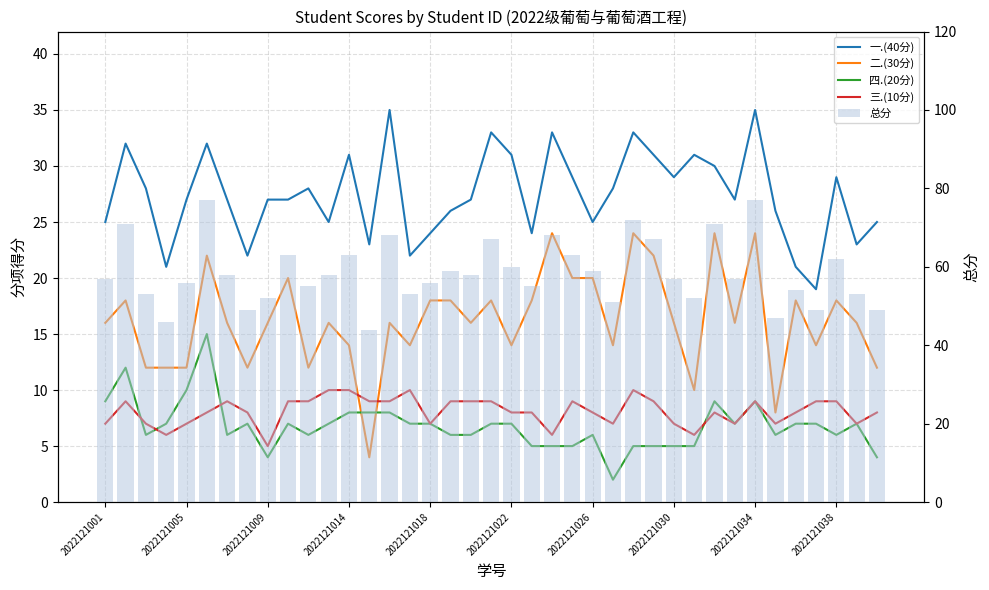

What is the average value of the 一.(40分) series?

27